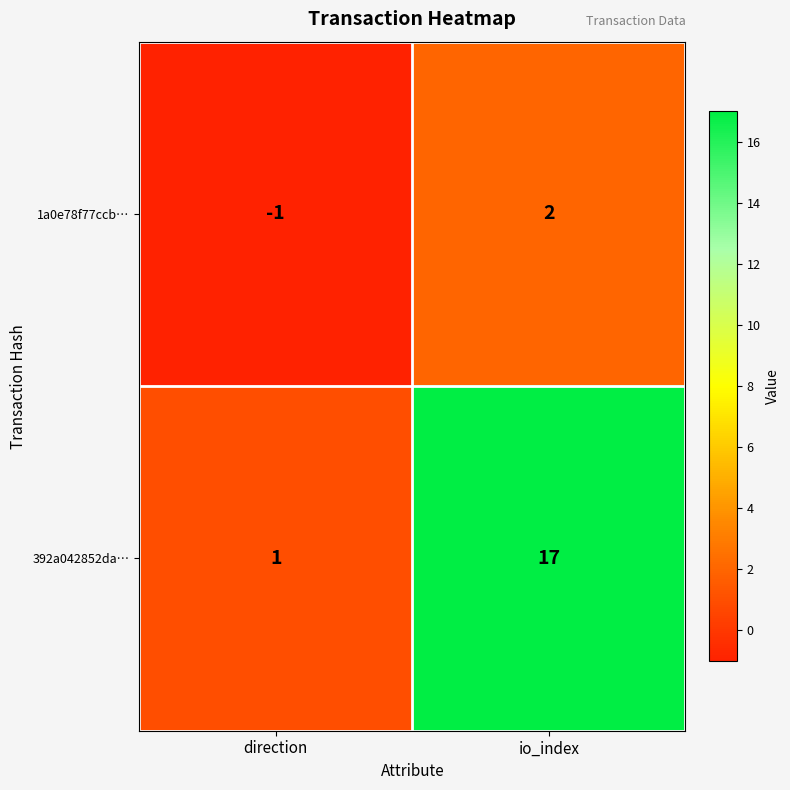

Which series has the widest spread of values?

392a042852da…